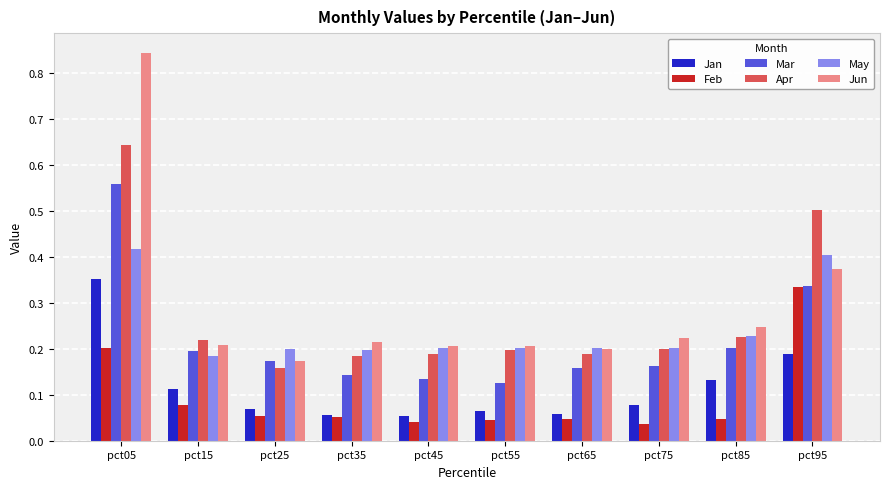

What is the sum of all Mar values?

2.2